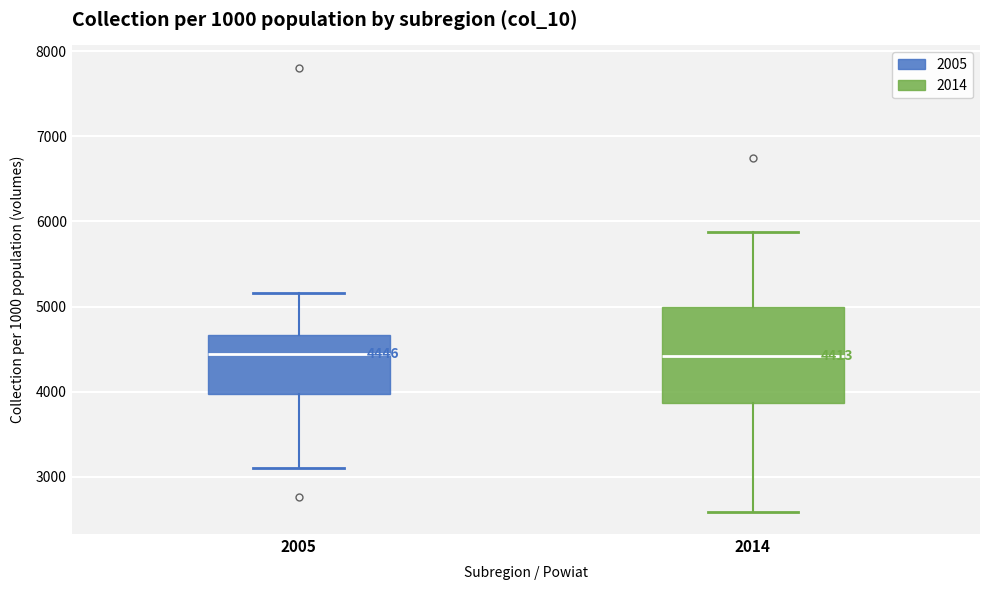

Which box is the tallest, from its lower edge to its upper edge?

2014